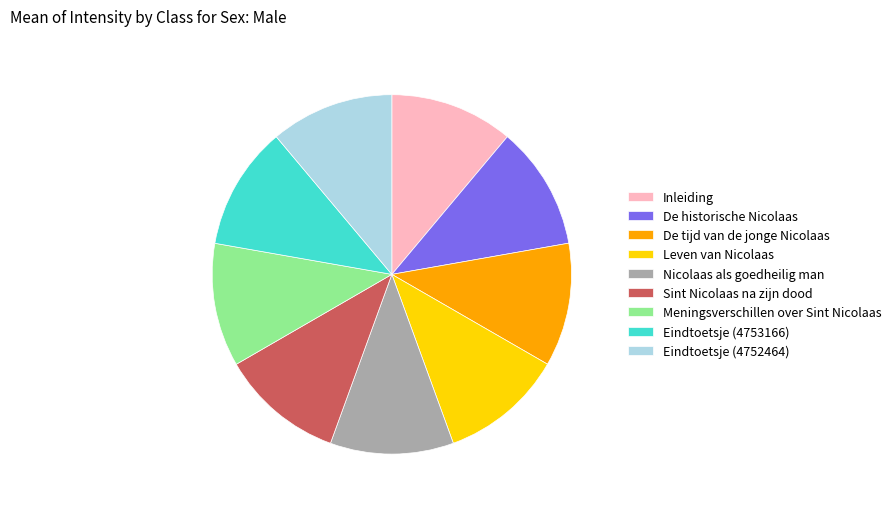

How many slices are in this pie chart?

9